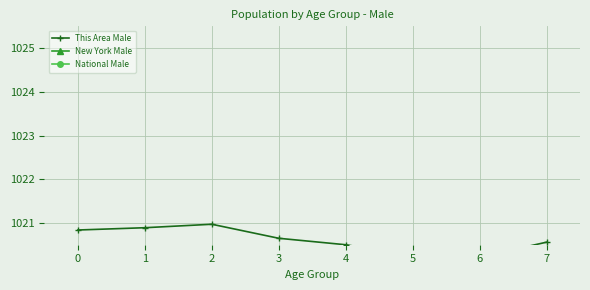

The value of National Male at 5 is 653.9. True or false?

False